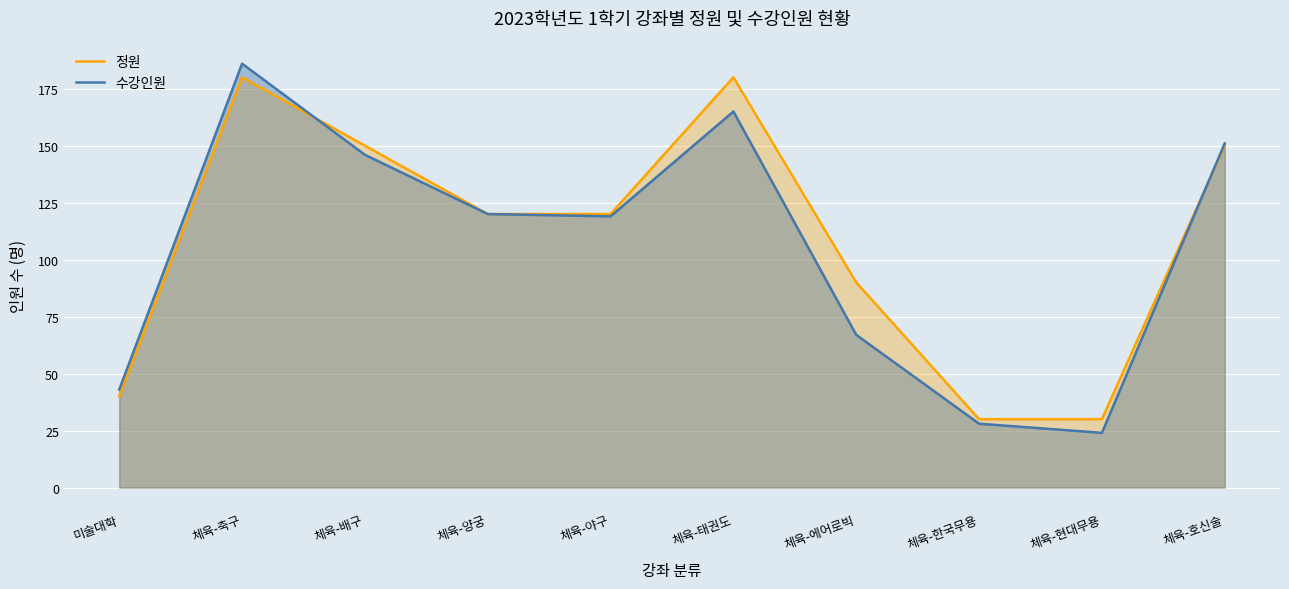

List the labels in order of 정원 value, largest first.

체육-축구, 체육-태권도, 체육-배구, 체육-호신술, 체육-양궁, 체육-야구, 체육-에어로빅, 미술대학, 체육-한국무용, 체육-현대무용